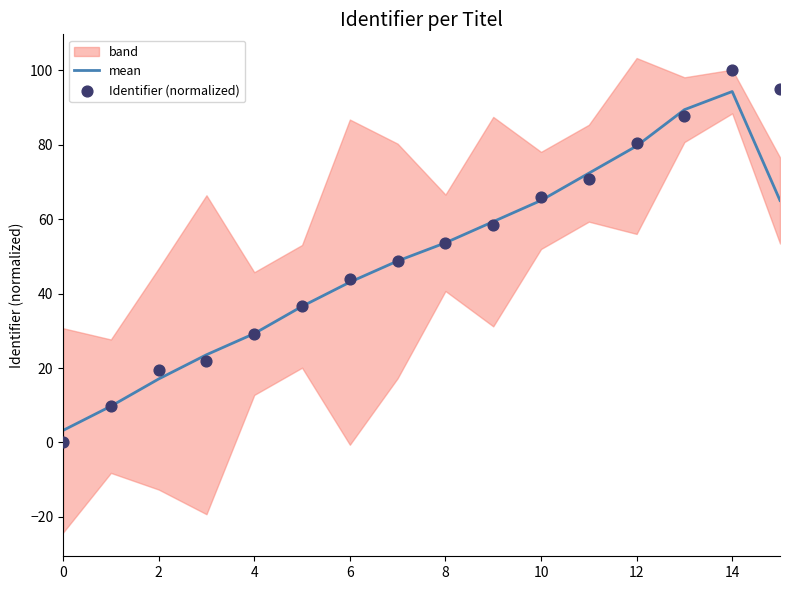

At which category is the sum across all series the highest?

14